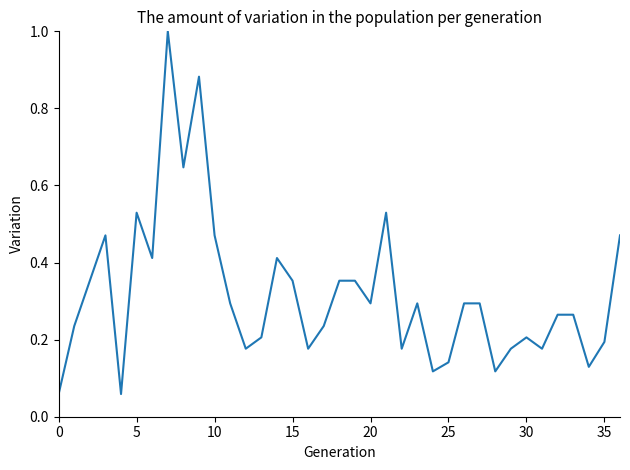

What is the greatest value displayed?

1.0